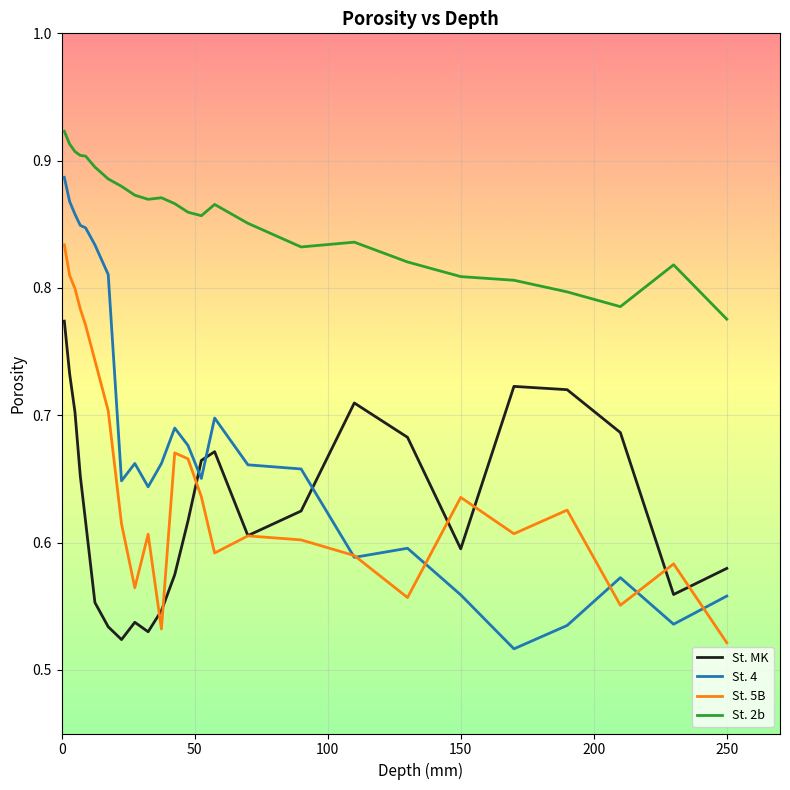

True or false: St. 2b and St. 5B cross at least once.

False